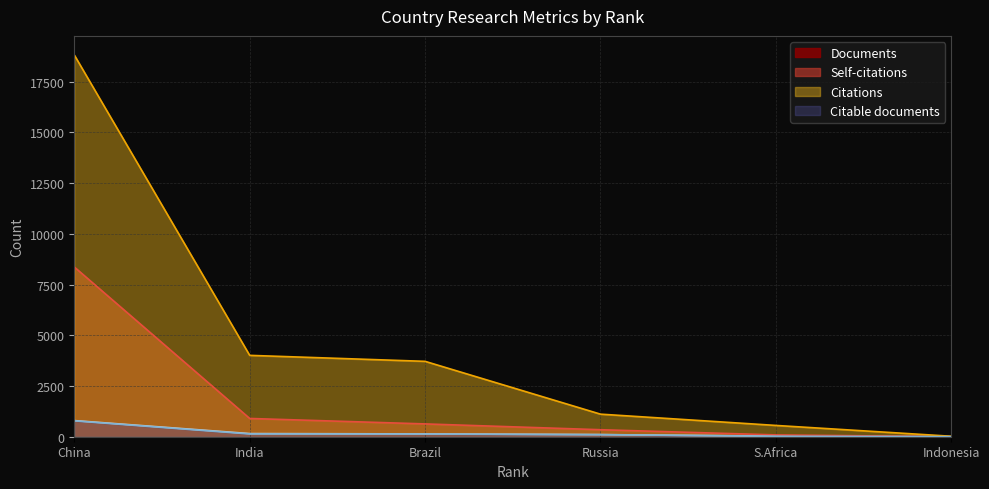

Is it true that Citations equals 7016 at China?

False